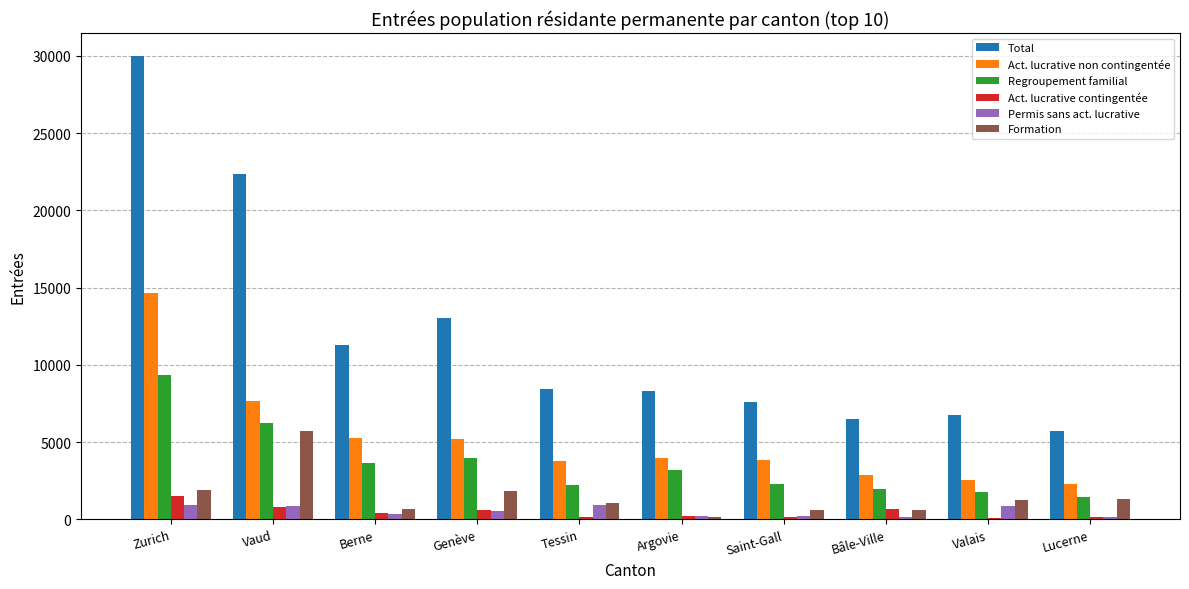

The value of Regroupement familial at Genève is 5332. True or false?

False